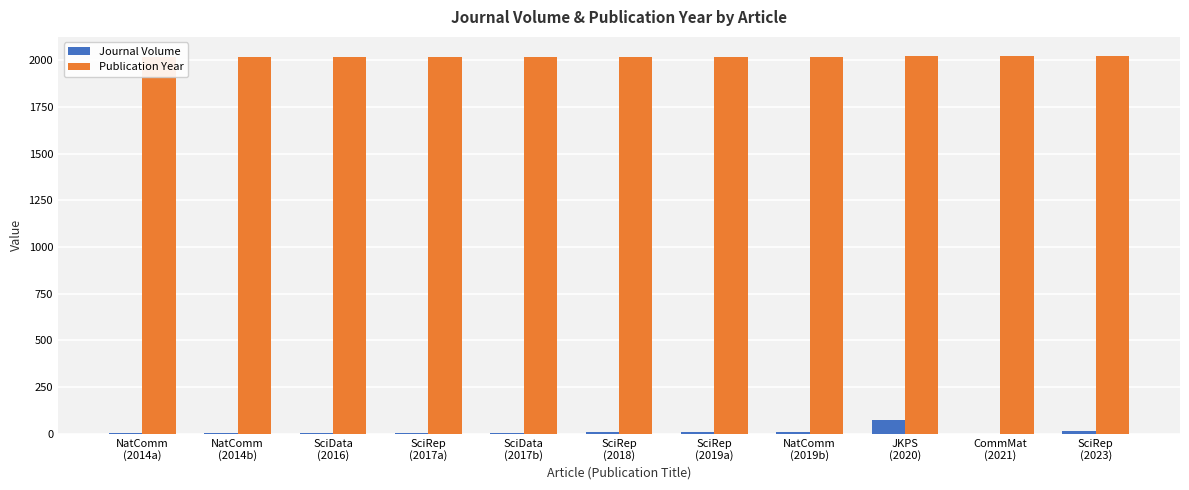

Reading left to right, extract all data points from this chart.

Journal Volume: NatComm
(2014a)=5	NatComm
(2014b)=5	SciData
(2016)=3	SciRep
(2017a)=7	SciData
(2017b)=4	SciRep
(2018)=8	SciRep
(2019a)=9	NatComm
(2019b)=10	JKPS
(2020)=76	CommMat
(2021)=2	SciRep
(2023)=13
Publication Year: NatComm
(2014a)=2014	NatComm
(2014b)=2014	SciData
(2016)=2016	SciRep
(2017a)=2017	SciData
(2017b)=2017	SciRep
(2018)=2018	SciRep
(2019a)=2019	NatComm
(2019b)=2019	JKPS
(2020)=2020	CommMat
(2021)=2021	SciRep
(2023)=2023